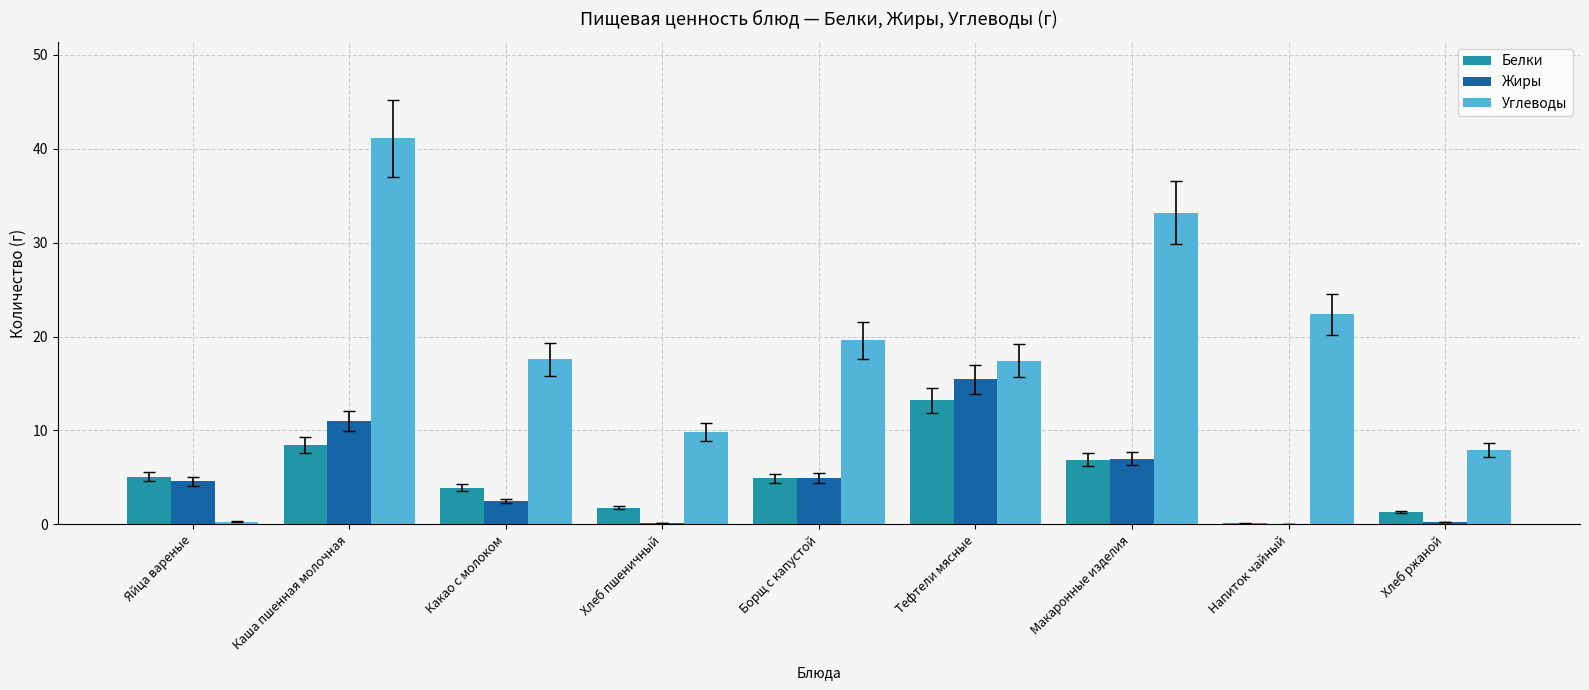

Which series changed the most between Борщ с капустой and Хлеб ржаной?

Углеводы